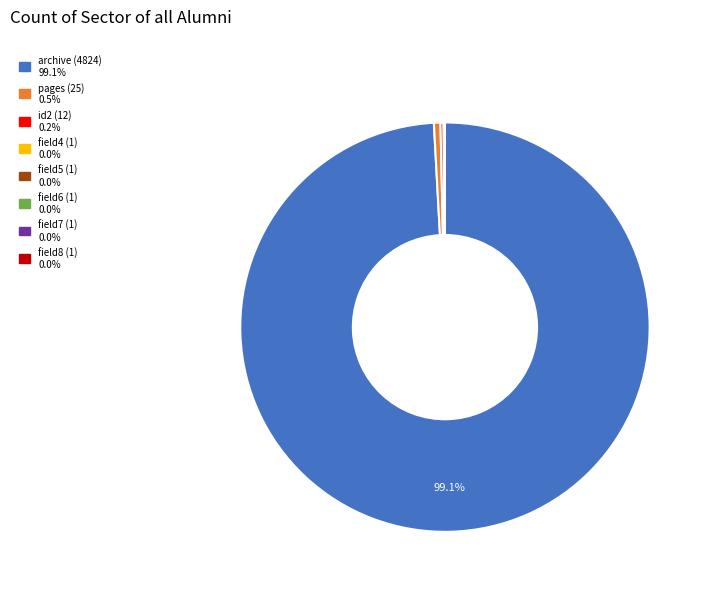

Does any single category account for the majority?

Yes